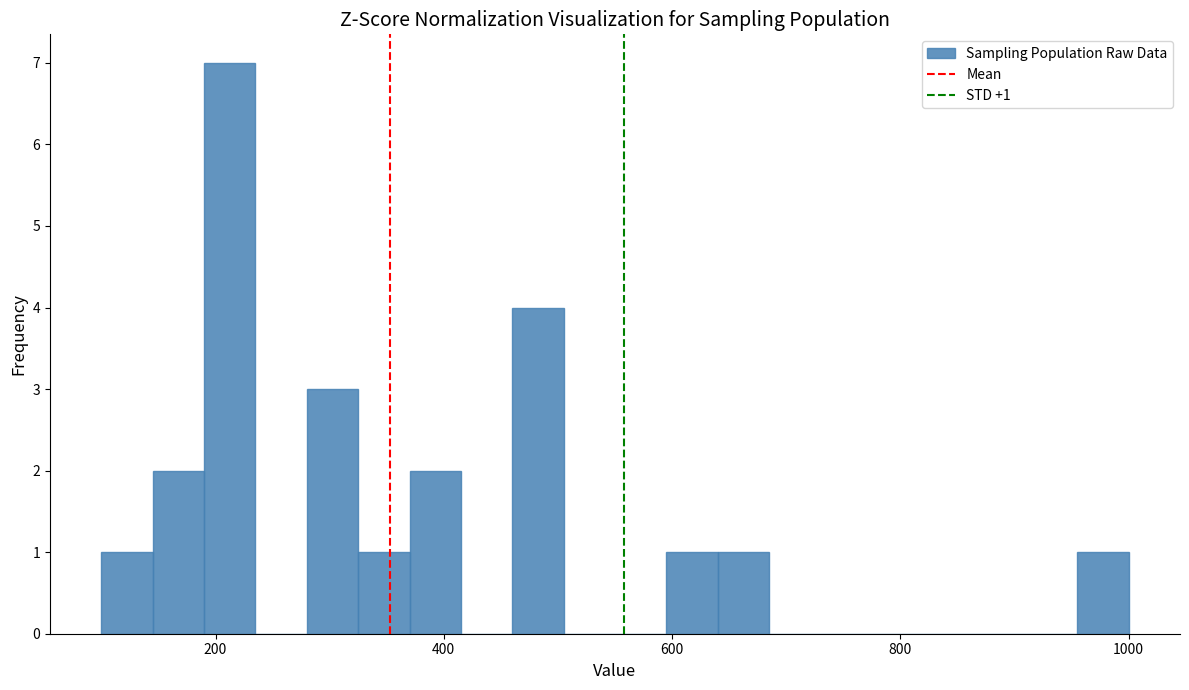

Around what value on the x-axis is the tallest bar? Give the approximate position of its centre, as read against the axis.

220